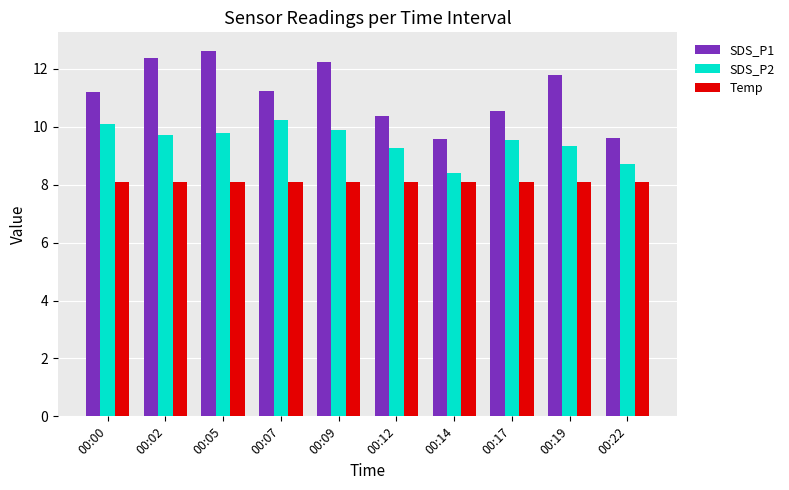

Count the number of data series in this chart.

3